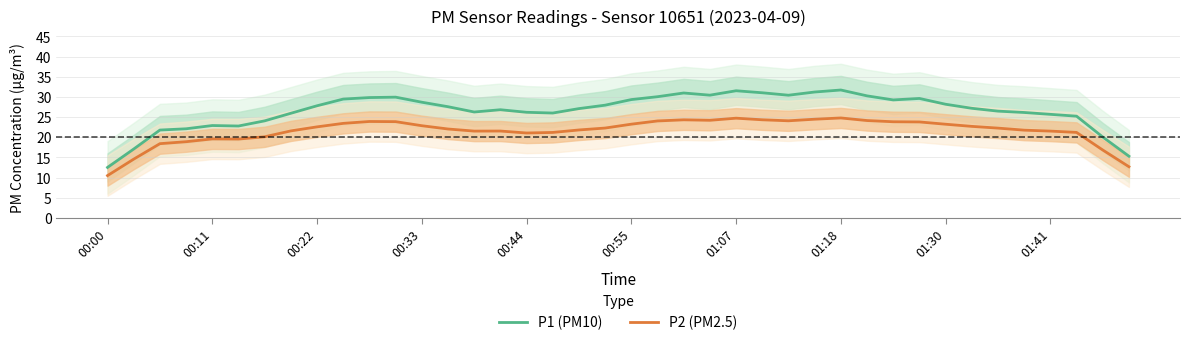

True or false: P2 (PM2.5) and P1 (PM10) cross at least once.

False